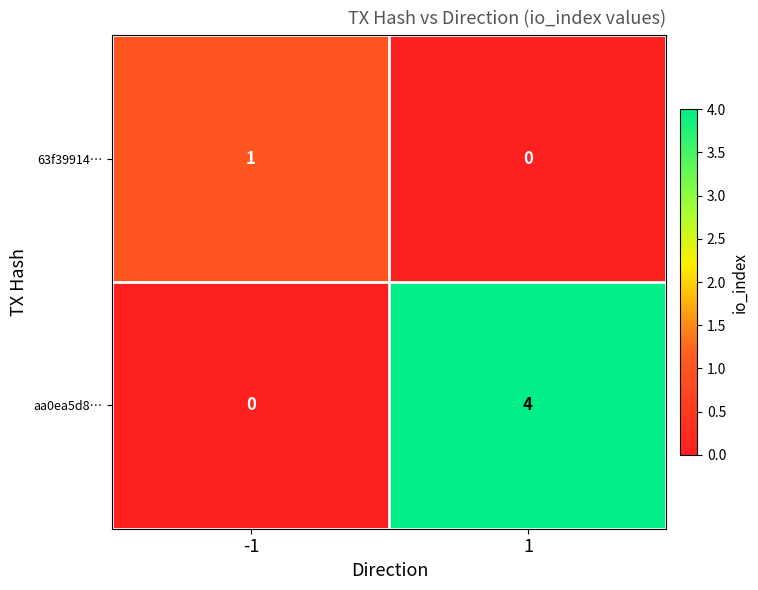

Rank the series by their average value, from highest to lowest.

aa0ea5d8…, 63f39914…